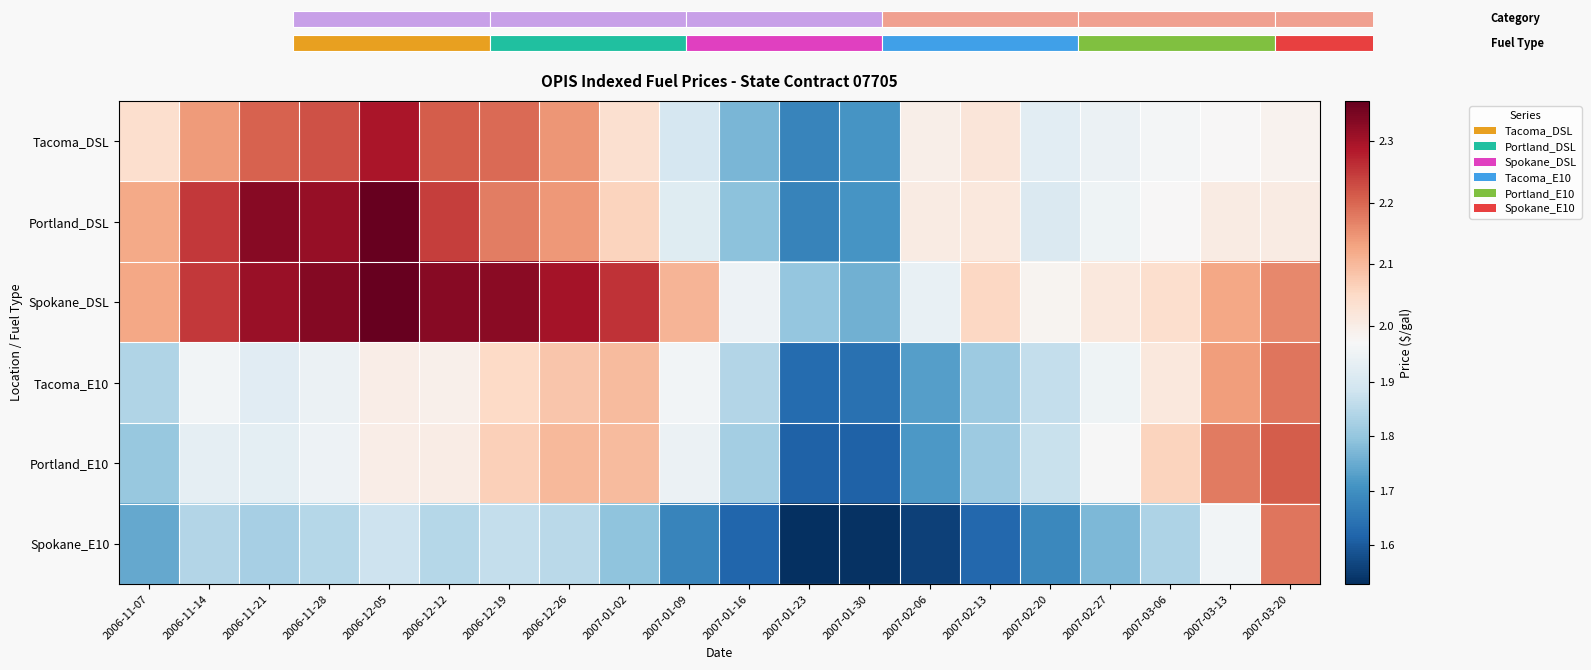

What is the sum of the Tacoma_E10 values at 2007-02-13 and 2006-11-28?

3.8